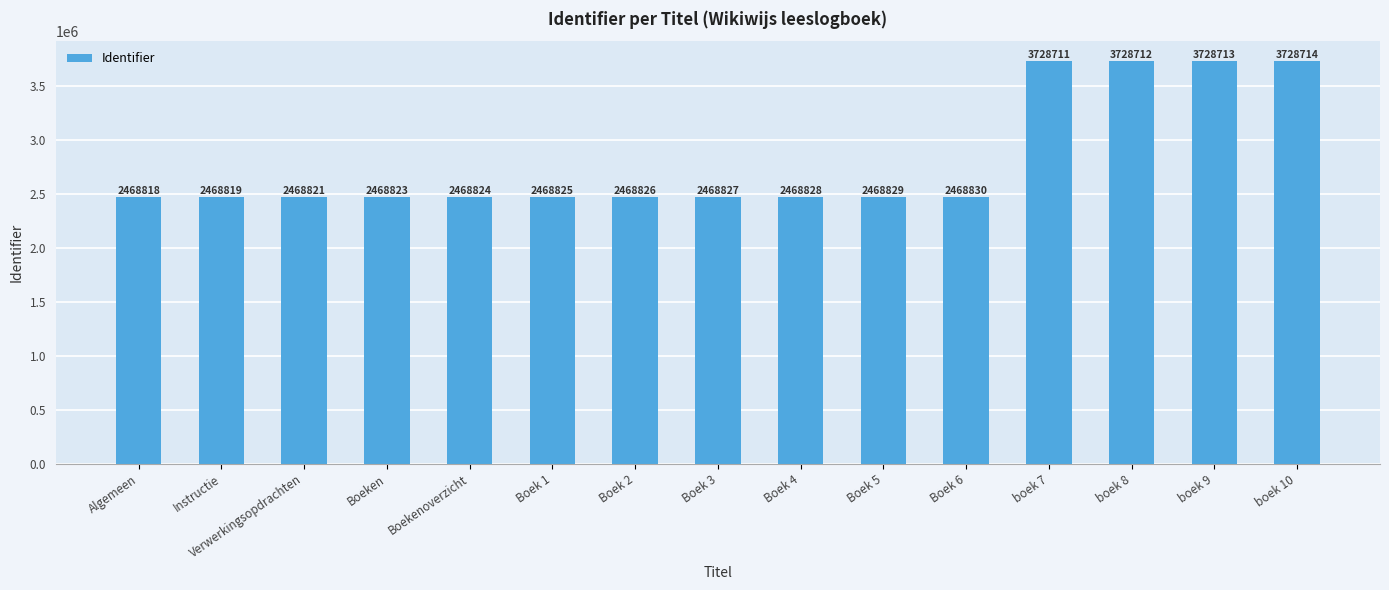

What value does the data have at Boek 6?

2468830